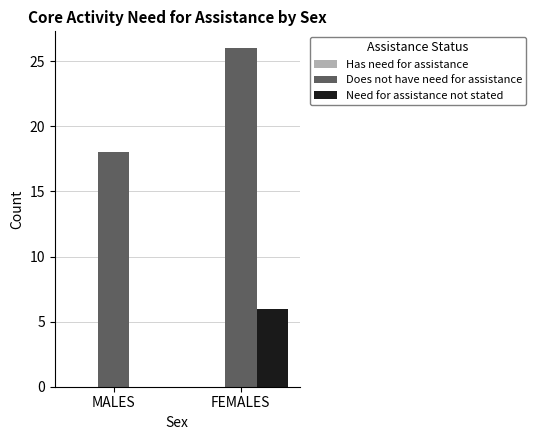

At which label does Need for assistance not stated reach its peak?

FEMALES